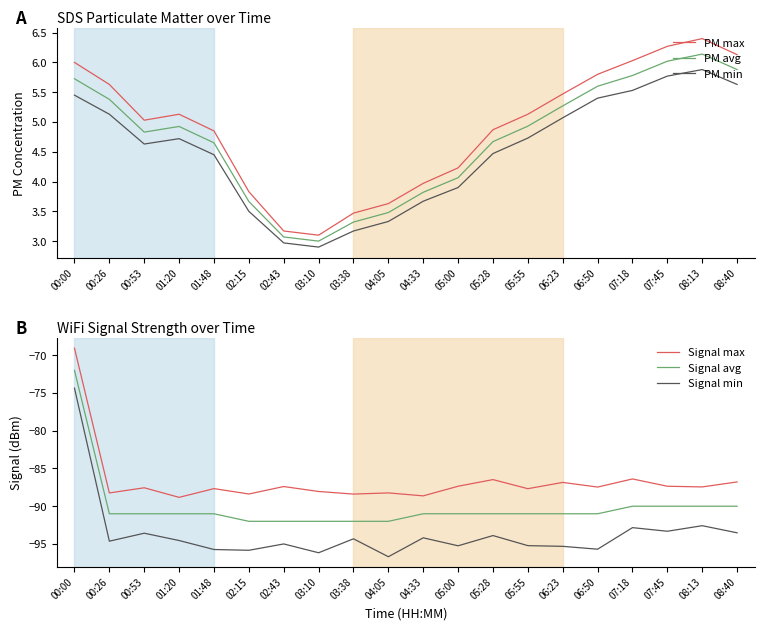

Reading left to right, what are all the values shown in this chart?

PM max: 00:00=6.0	00:26=5.6	00:53=5.0	01:20=5.1	01:48=4.8	02:15=3.8	02:43=3.2	03:10=3.1	03:38=3.5	04:05=3.6	04:33=4.0	05:00=4.2	05:28=4.9	05:55=5.1	06:23=5.5	06:50=5.8	07:18=6.0	07:45=6.3	08:13=6.4	08:40=6.1
PM avg: 00:00=5.7	00:26=5.4	00:53=4.8	01:20=4.9	01:48=4.7	02:15=3.7	02:43=3.1	03:10=3.0	03:38=3.3	04:05=3.5	04:33=3.8	05:00=4.1	05:28=4.7	05:55=4.9	06:23=5.3	06:50=5.6	07:18=5.8	07:45=6.0	08:13=6.1	08:40=5.9
PM min: 00:00=5.5	00:26=5.1	00:53=4.6	01:20=4.7	01:48=4.5	02:15=3.5	02:43=3.0	03:10=2.9	03:38=3.2	04:05=3.3	04:33=3.7	05:00=3.9	05:28=4.5	05:55=4.7	06:23=5.1	06:50=5.4	07:18=5.5	07:45=5.8	08:13=5.9	08:40=5.6
Signal max: 00:00=-69.1	00:26=-88.2	00:53=-87.6	01:20=-88.8	01:48=-87.7	02:15=-88.4	02:43=-87.4	03:10=-88.0	03:38=-88.4	04:05=-88.2	04:33=-88.6	05:00=-87.4	05:28=-86.5	05:55=-87.7	06:23=-86.8	06:50=-87.5	07:18=-86.4	07:45=-87.4	08:13=-87.4	08:40=-86.8
Signal avg: 00:00=-72.0	00:26=-91.0	00:53=-91.0	01:20=-91.0	01:48=-91.0	02:15=-92.0	02:43=-92.0	03:10=-92.0	03:38=-92.0	04:05=-92.0	04:33=-91.0	05:00=-91.0	05:28=-91.0	05:55=-91.0	06:23=-91.0	06:50=-91.0	07:18=-90.0	07:45=-90.0	08:13=-90.0	08:40=-90.0
Signal min: 00:00=-74.4	00:26=-94.6	00:53=-93.6	01:20=-94.5	01:48=-95.7	02:15=-95.8	02:43=-95.0	03:10=-96.2	03:38=-94.3	04:05=-96.7	04:33=-94.2	05:00=-95.2	05:28=-93.9	05:55=-95.2	06:23=-95.3	06:50=-95.7	07:18=-92.8	07:45=-93.3	08:13=-92.6	08:40=-93.5